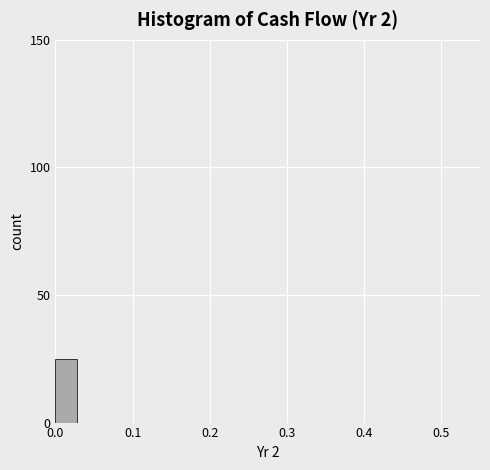

Read against the x-axis, roughly where is the centre of the tallest bar?

0.01